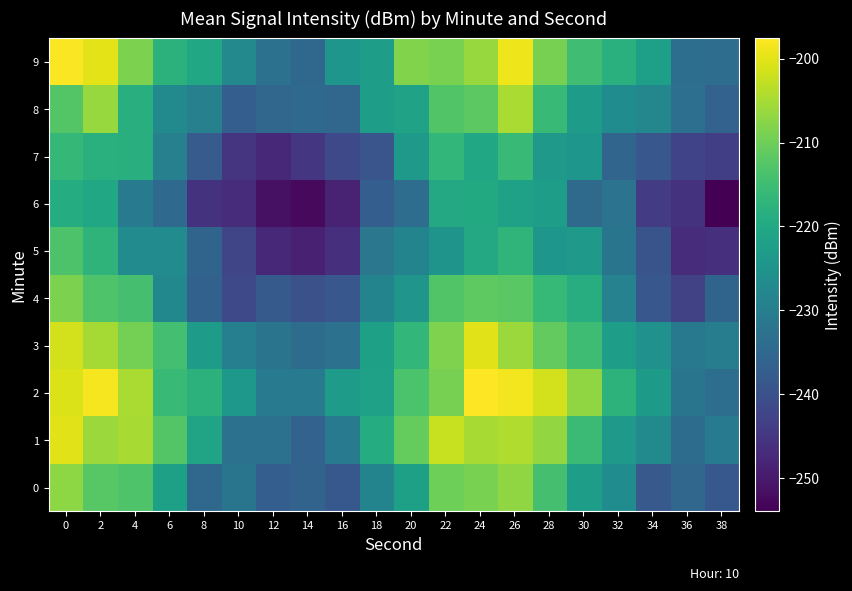

Reading left to right, list all the values displayed in this chart.

0: 0=-207.1	2=-212.3	4=-213.2	6=-221.8	8=-235.1	10=-232.1	12=-237.1	14=-236.0	16=-238.4	18=-228.5	20=-221.9	22=-209.9	24=-209.0	26=-207.0	28=-214.1	30=-222.4	32=-226.5	34=-238.2	36=-235.2	38=-238.5
1: 0=-200.1	2=-206.0	4=-204.9	6=-212.7	8=-221.1	10=-232.7	12=-232.9	14=-236.3	16=-230.9	18=-219.0	20=-211.0	22=-202.4	24=-205.0	26=-204.3	28=-206.7	30=-215.6	32=-223.6	34=-226.9	36=-234.1	38=-230.9
2: 0=-200.5	2=-198.4	4=-204.7	6=-215.7	8=-217.8	10=-223.8	12=-230.8	14=-231.0	16=-222.8	18=-221.6	20=-213.6	22=-209.1	24=-197.6	26=-198.5	28=-201.5	30=-206.8	32=-217.4	34=-223.2	36=-232.1	38=-233.7
3: 0=-201.4	2=-205.2	4=-209.3	6=-214.4	8=-223.0	10=-229.6	12=-232.3	14=-234.1	16=-232.6	18=-221.9	20=-216.7	22=-208.4	24=-200.2	26=-206.1	28=-211.2	30=-215.1	32=-222.3	34=-225.5	36=-231.2	38=-230.2
4: 0=-208.8	2=-213.2	4=-214.2	6=-227.7	8=-236.4	10=-241.5	12=-238.1	14=-239.9	16=-238.6	18=-228.6	20=-224.6	22=-212.8	24=-211.6	26=-212.0	28=-216.1	30=-218.9	32=-229.0	34=-238.6	36=-242.9	38=-235.8
5: 0=-213.3	2=-217.2	4=-226.6	6=-226.7	8=-235.9	10=-242.3	12=-247.8	14=-248.7	16=-246.3	18=-231.5	20=-228.6	22=-224.8	24=-219.9	26=-217.0	28=-224.3	30=-223.6	32=-232.0	34=-239.2	36=-246.8	38=-246.1
6: 0=-219.0	2=-220.1	4=-230.9	6=-234.6	8=-245.6	10=-246.9	12=-251.4	14=-252.4	16=-248.6	18=-237.1	20=-233.8	22=-219.9	24=-219.6	26=-221.7	28=-222.6	30=-234.4	32=-232.4	34=-244.0	36=-245.6	38=-253.9
7: 0=-216.3	2=-218.1	4=-218.7	6=-229.4	8=-237.7	10=-245.5	12=-247.7	14=-245.0	16=-241.6	18=-239.1	20=-223.6	22=-216.6	24=-220.3	26=-216.0	28=-223.8	30=-224.2	32=-235.5	34=-238.6	36=-242.6	38=-243.4
8: 0=-212.6	2=-206.4	4=-218.3	6=-227.2	8=-229.4	10=-237.0	12=-235.2	14=-234.6	16=-235.3	18=-222.3	20=-221.5	22=-212.9	24=-211.7	26=-204.7	28=-215.7	30=-223.0	32=-226.5	34=-227.8	36=-233.4	38=-236.1
9: 0=-198.0	2=-199.8	4=-208.6	6=-217.7	8=-220.4	10=-227.3	12=-233.0	14=-235.0	16=-224.2	18=-222.4	20=-208.3	22=-208.9	24=-206.3	26=-198.9	28=-209.1	30=-214.9	32=-218.1	34=-222.2	36=-233.6	38=-233.8